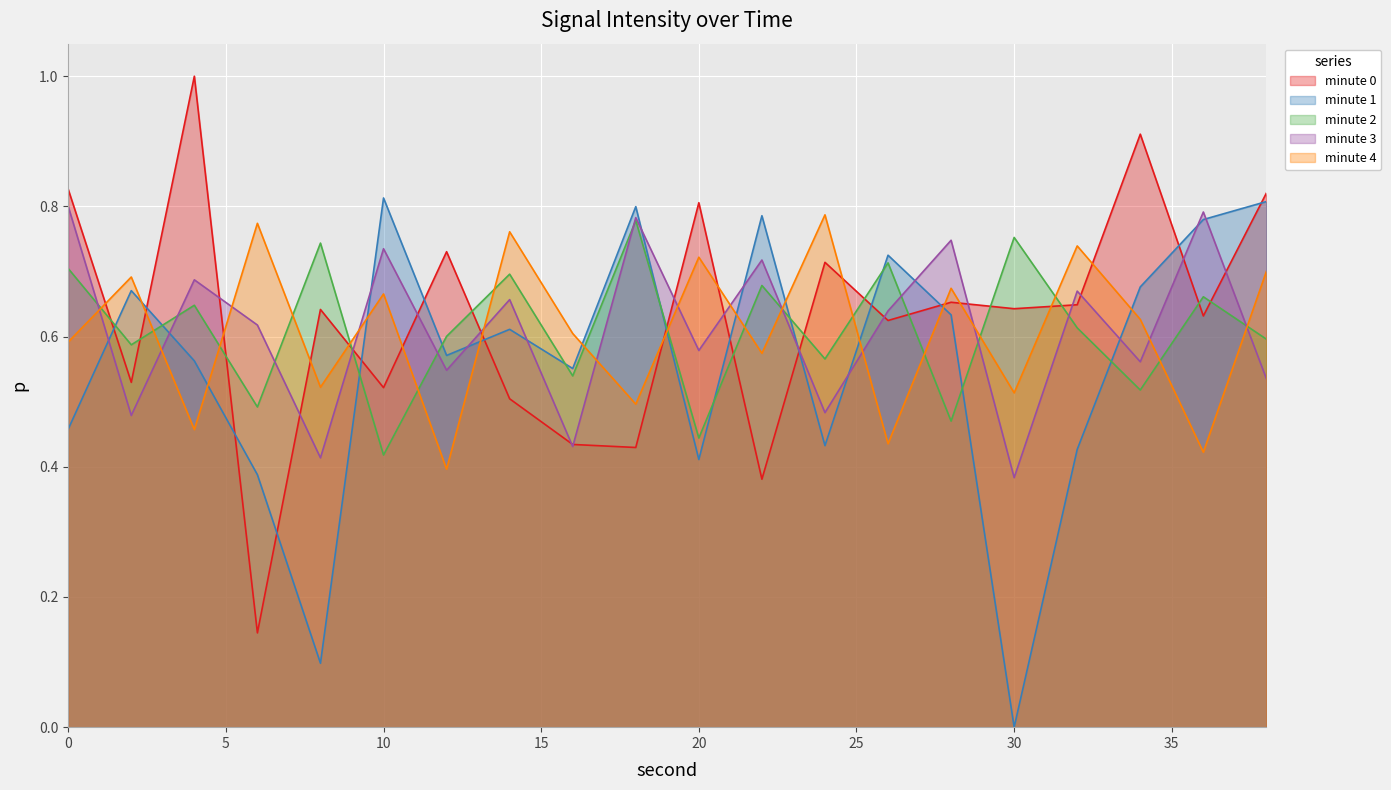

Which has a higher value, 12 or 2?

12